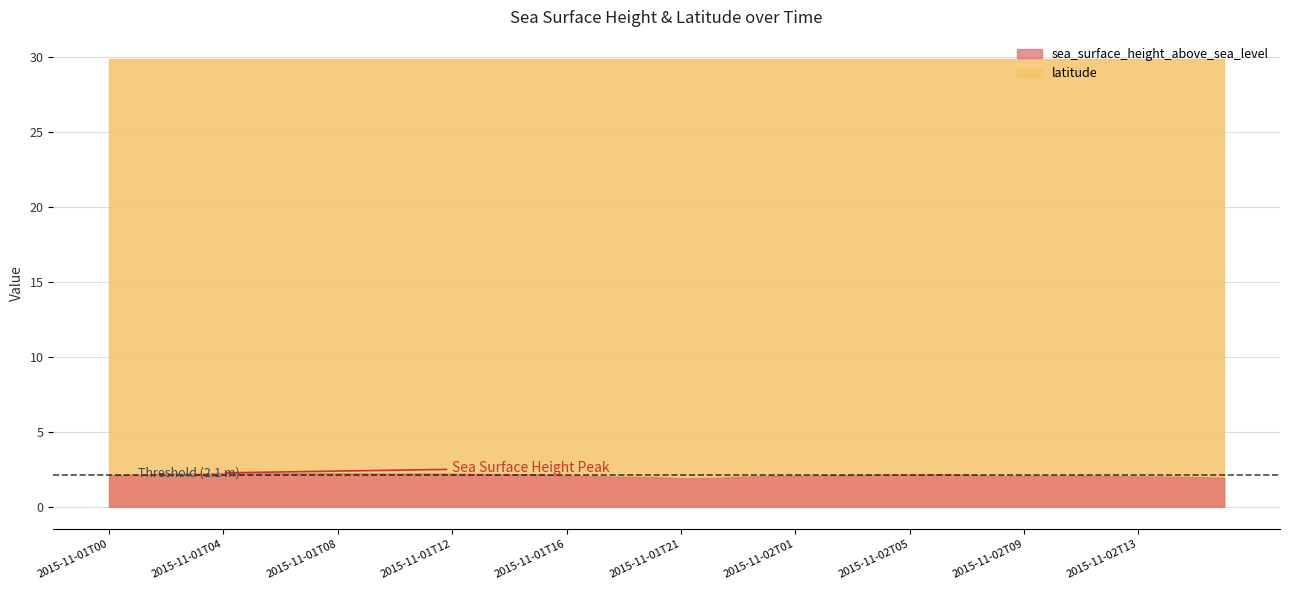

Which series has the largest total across all categories?

latitude